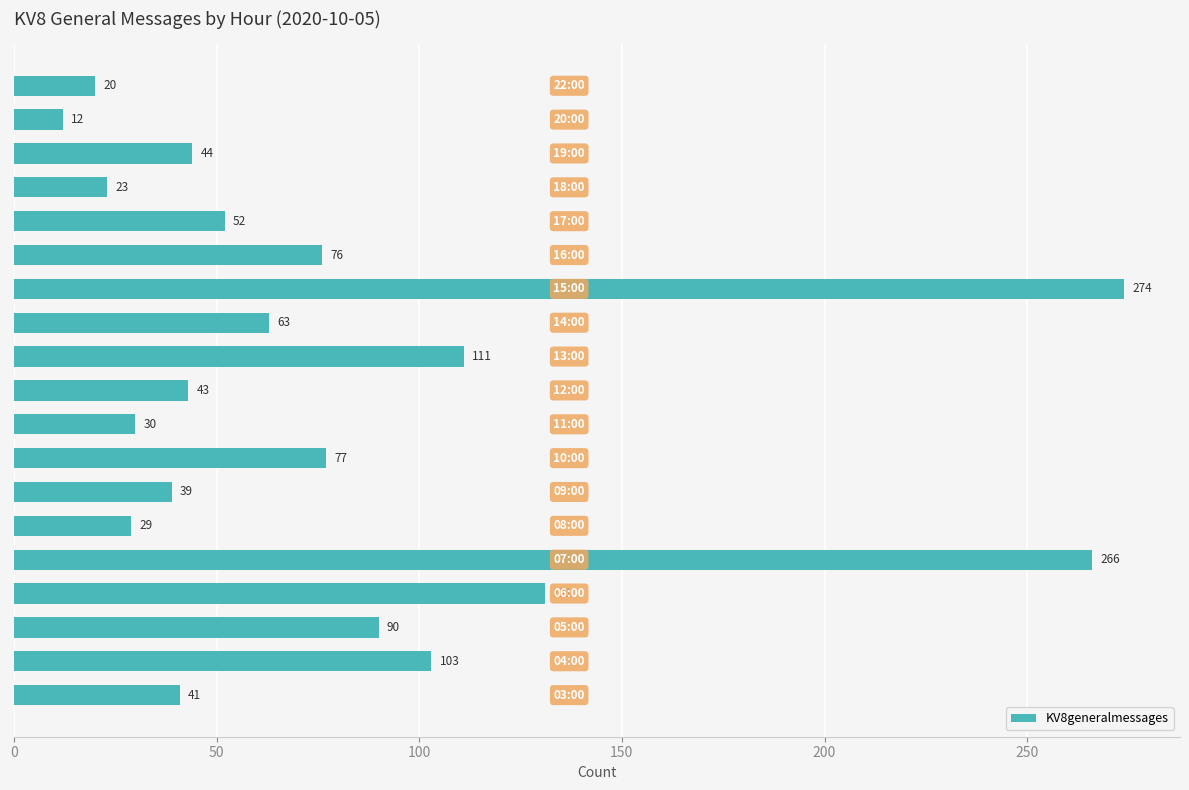

What is the average value?

80